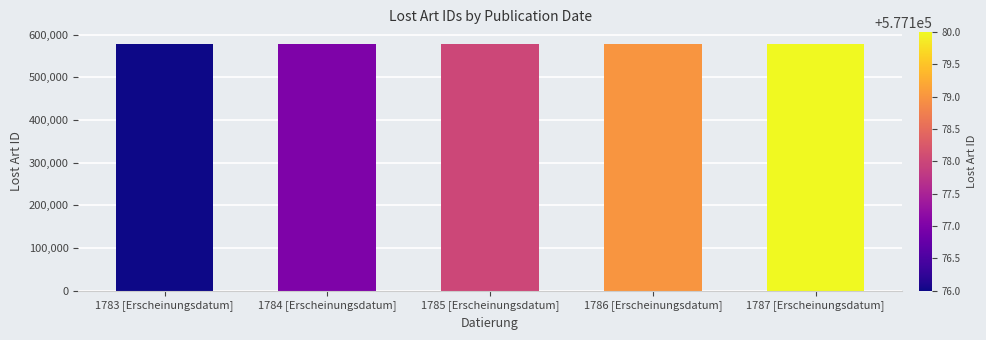

Is it true that the value at 1787 [Erscheinungsdatum] is 577180?

True